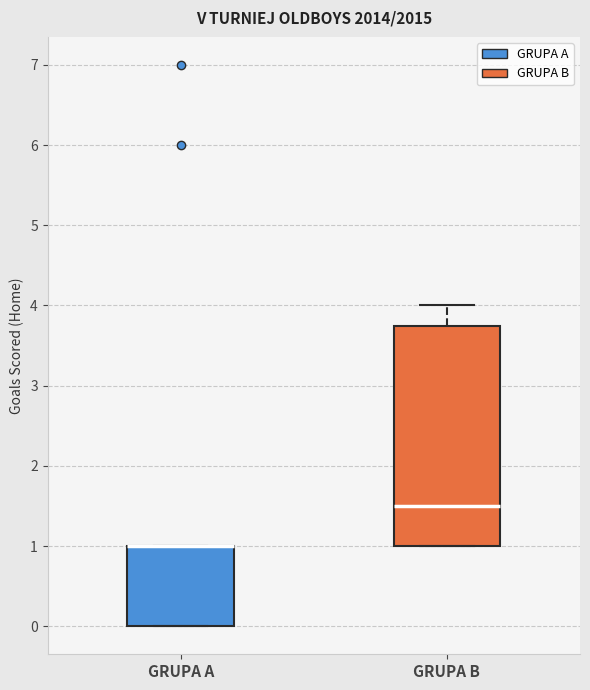

Comparing the boxes themselves (not the whiskers), which one is the tallest?

GRUPA B